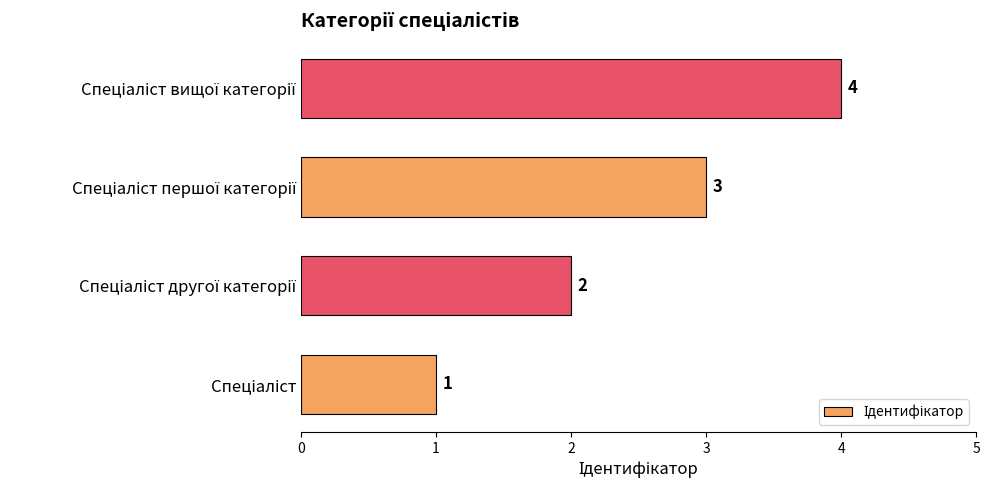

How many data points are less than 3?

2